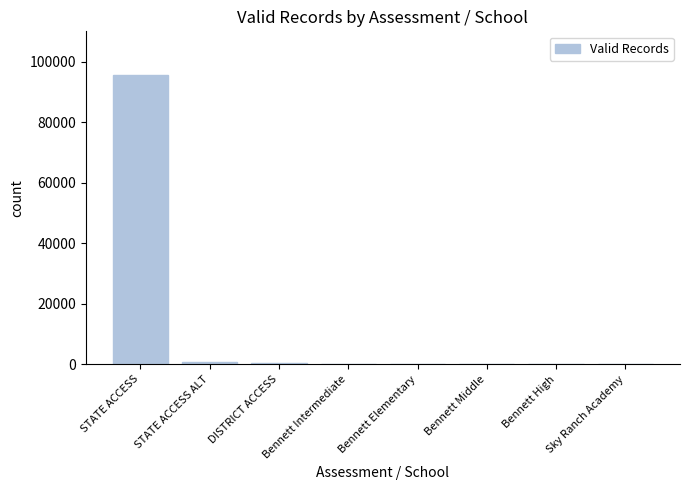

True or false: the data shows 95772 at STATE ACCESS.

True